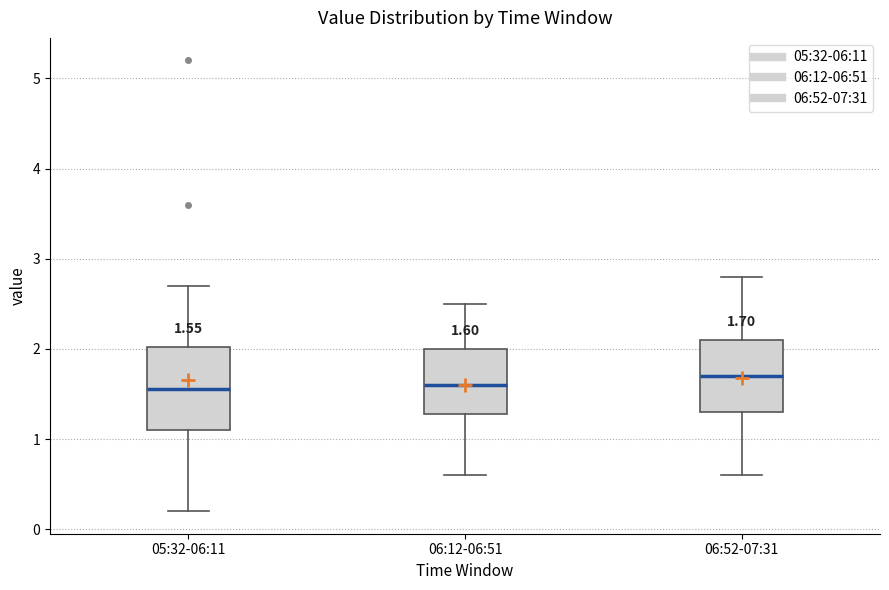

Comparing the boxes themselves (not the whiskers), which one is the tallest?

05:32-06:11